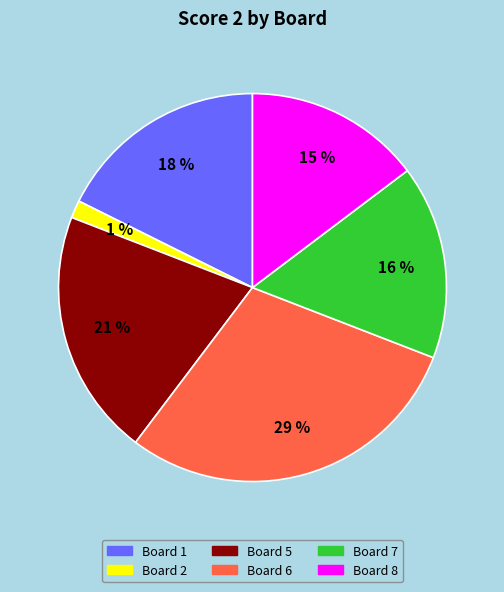

To the nearest percent, what is the average slice percentage?

17%